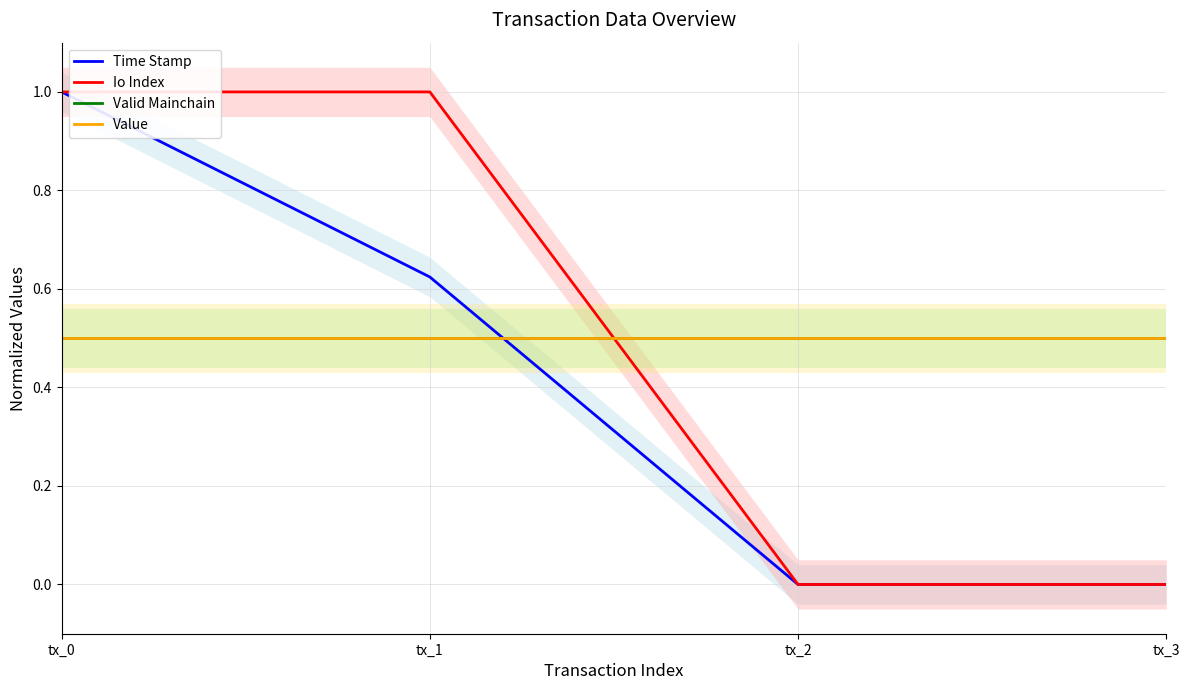

Is this an area chart (filled region under the line)?

No